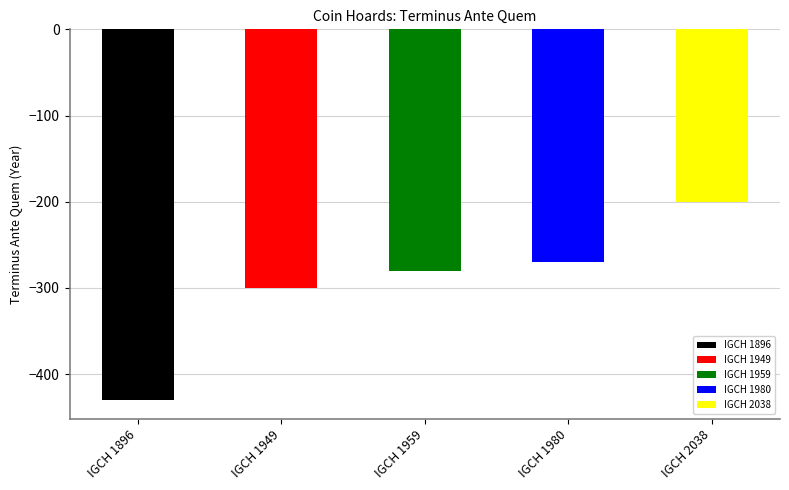

Which category has the lowest value across all series?

IGCH 1896